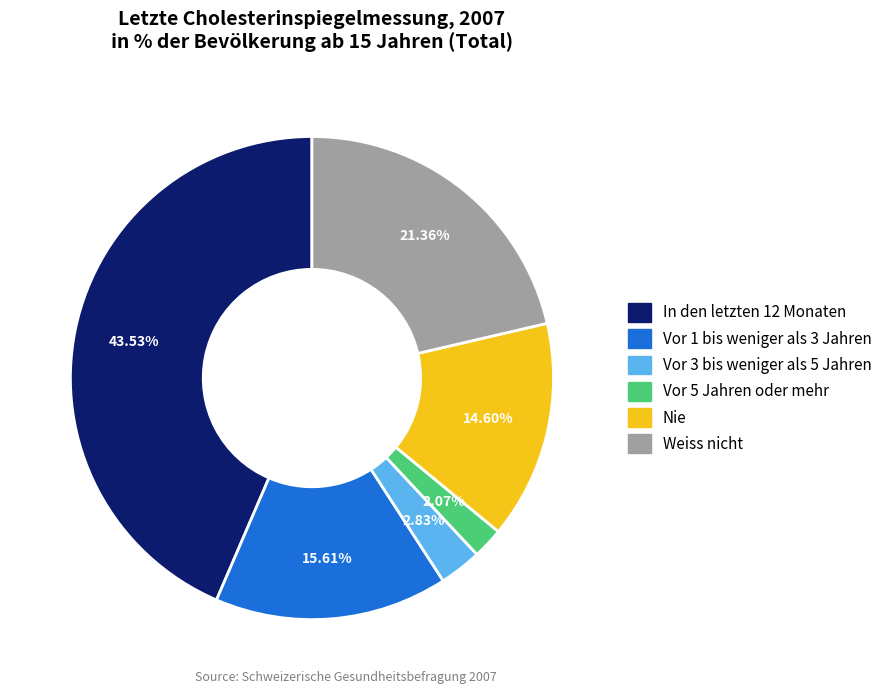

Do Weiss nicht and Vor 5 Jahren oder mehr together represent more than half of the pie?

No